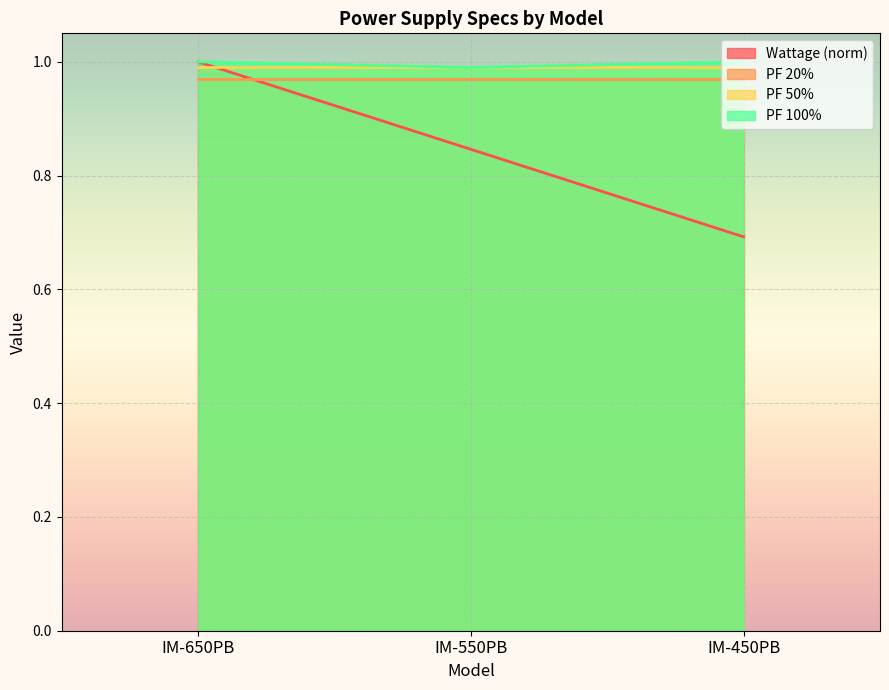

What is the sum of all Wattage values?

2.5